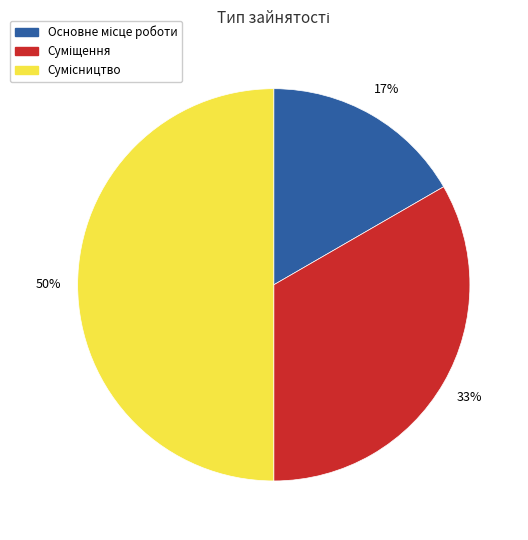

To the nearest percent, what is the difference between the largest and smallest slice percentages?

33%